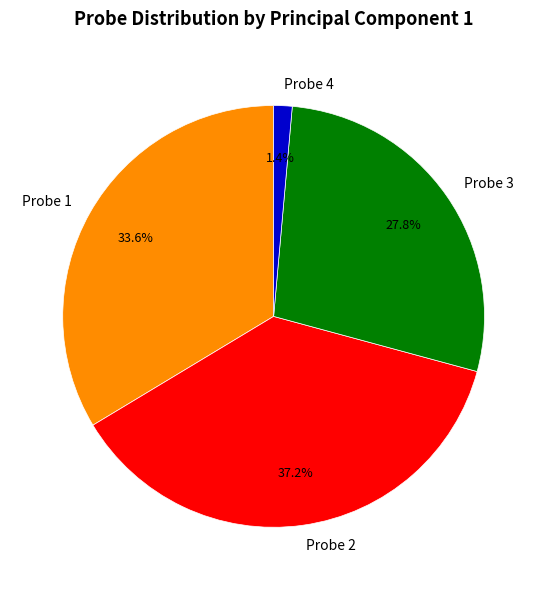

Is it true that Probe 1 is 34% of the pie?

True